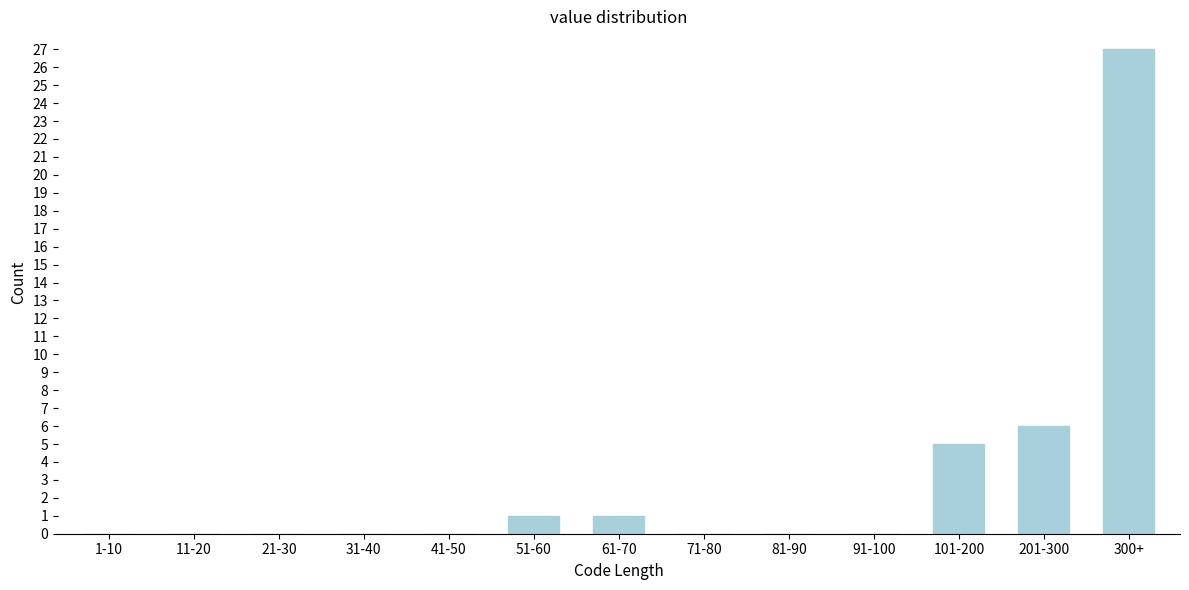

Reading right to left, extract all data points from this chart.

300+=27	201-300=6	101-200=5	91-100=0	81-90=0	71-80=0	61-70=1	51-60=1	41-50=0	31-40=0	21-30=0	11-20=0	1-10=0